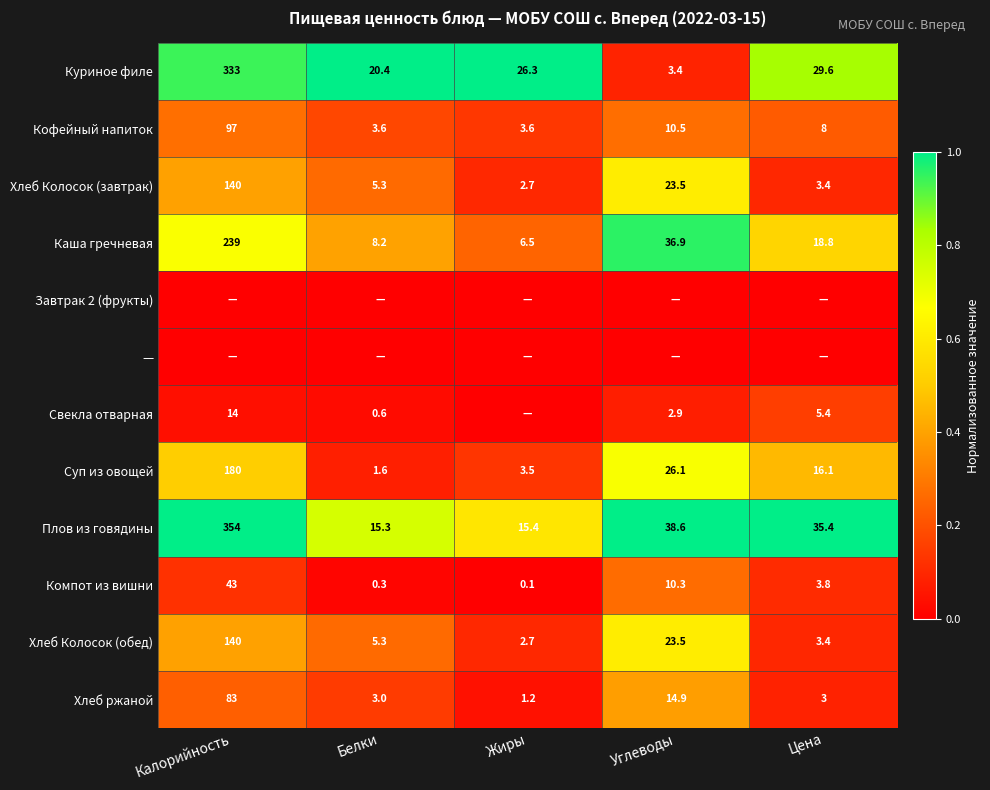

What value does the Плов из говядины series have at Цена?

35.4